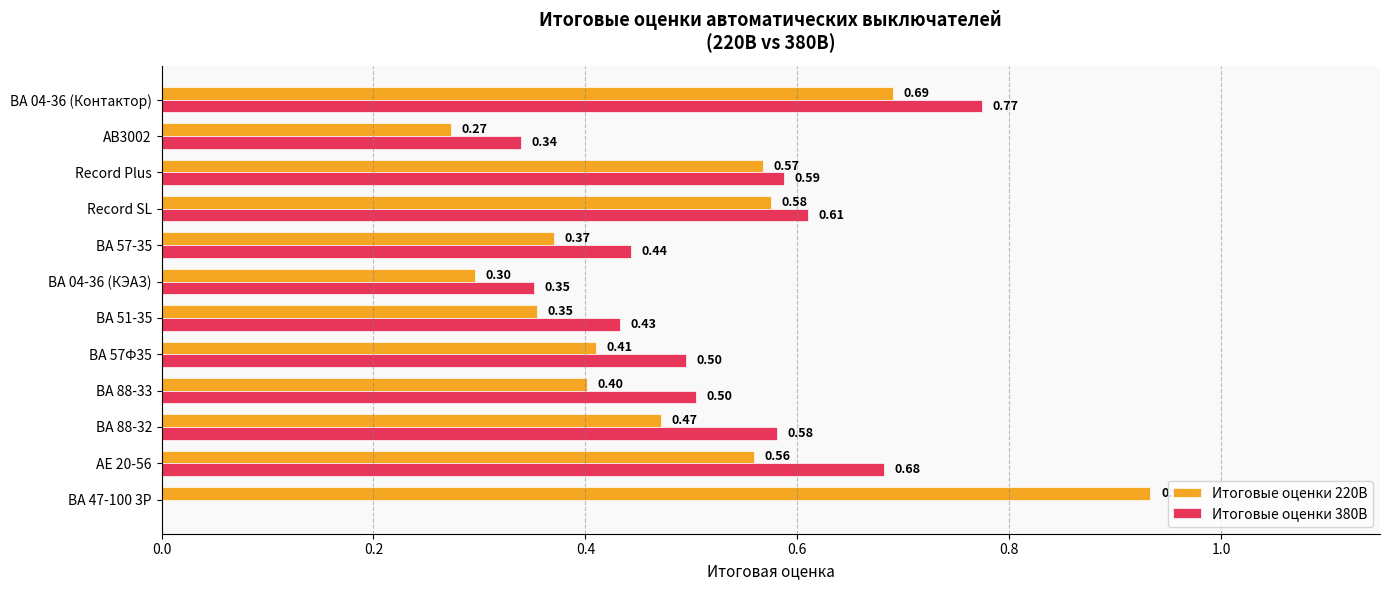

What is the sum of all Итоговые оценки 380В values?

5.8